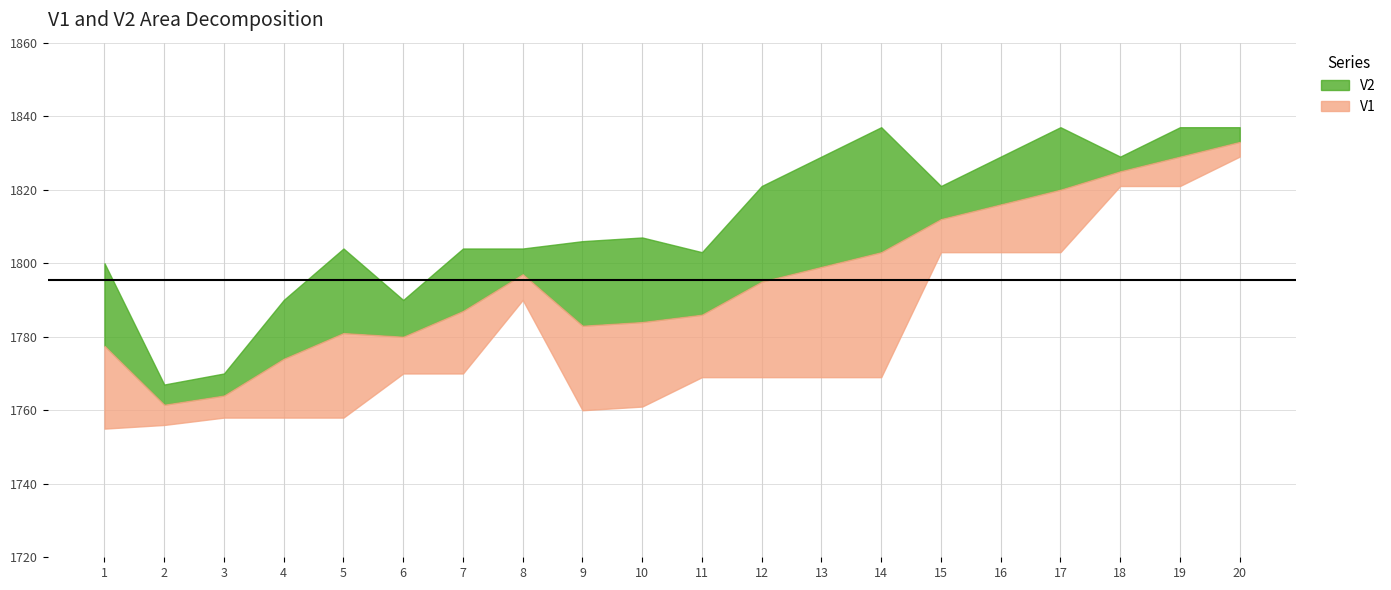

What is the value of the V1 point at the 15th from the left?

1803